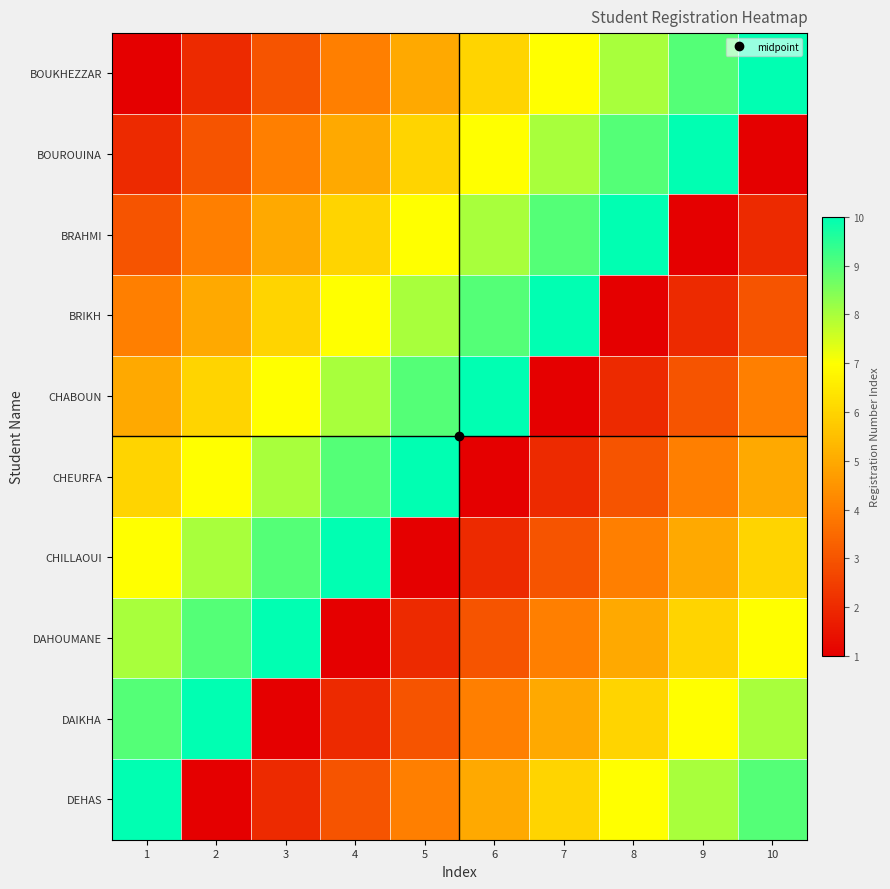

How many distinct data groups are displayed?

10